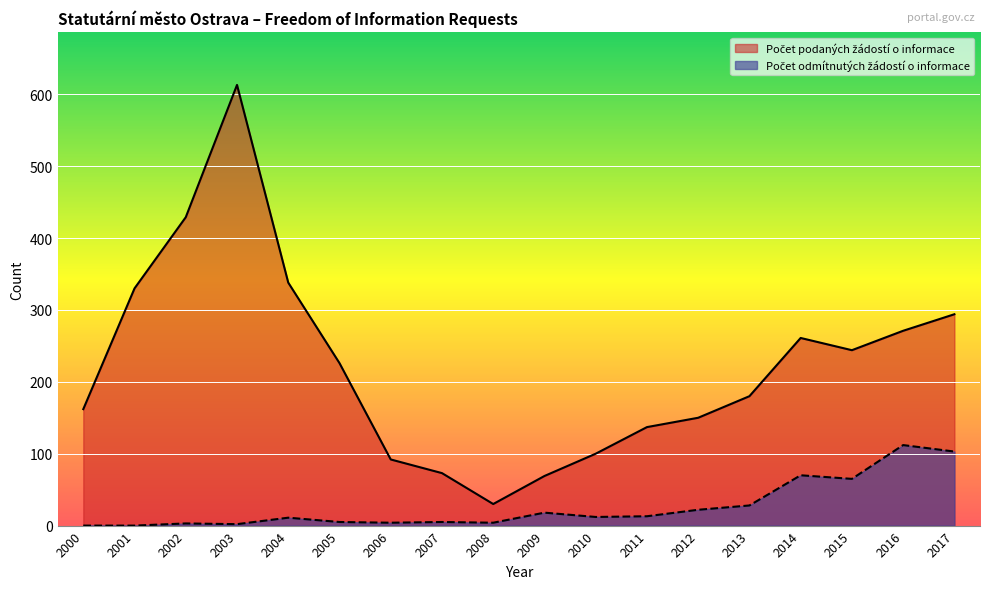

Is it true that Počet odmítnutých žádostí o informace equals 4 at 2006?

True